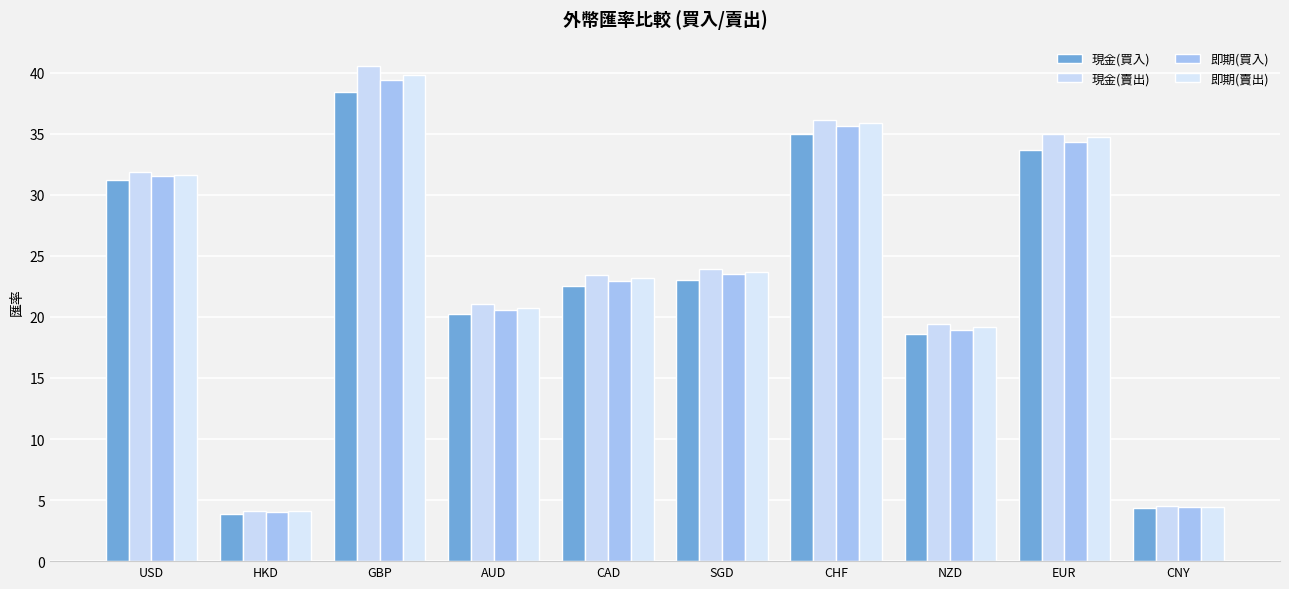

What is the label of the 7th bar from the right?

AUD